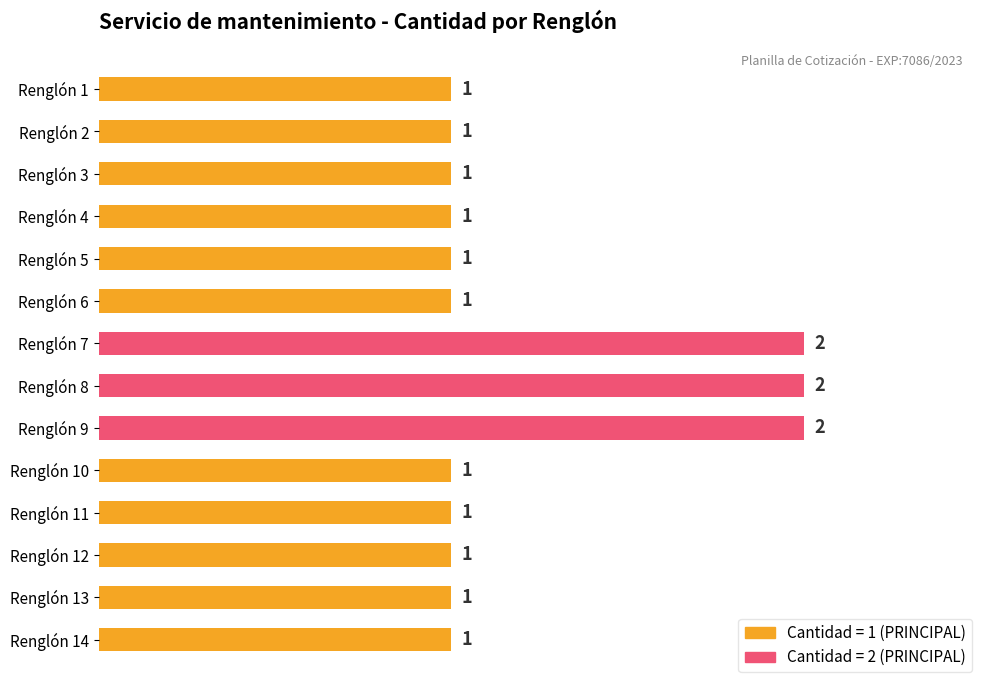

What is the ratio of the value at Renglón 5 to the value at Renglón 6?

1.0